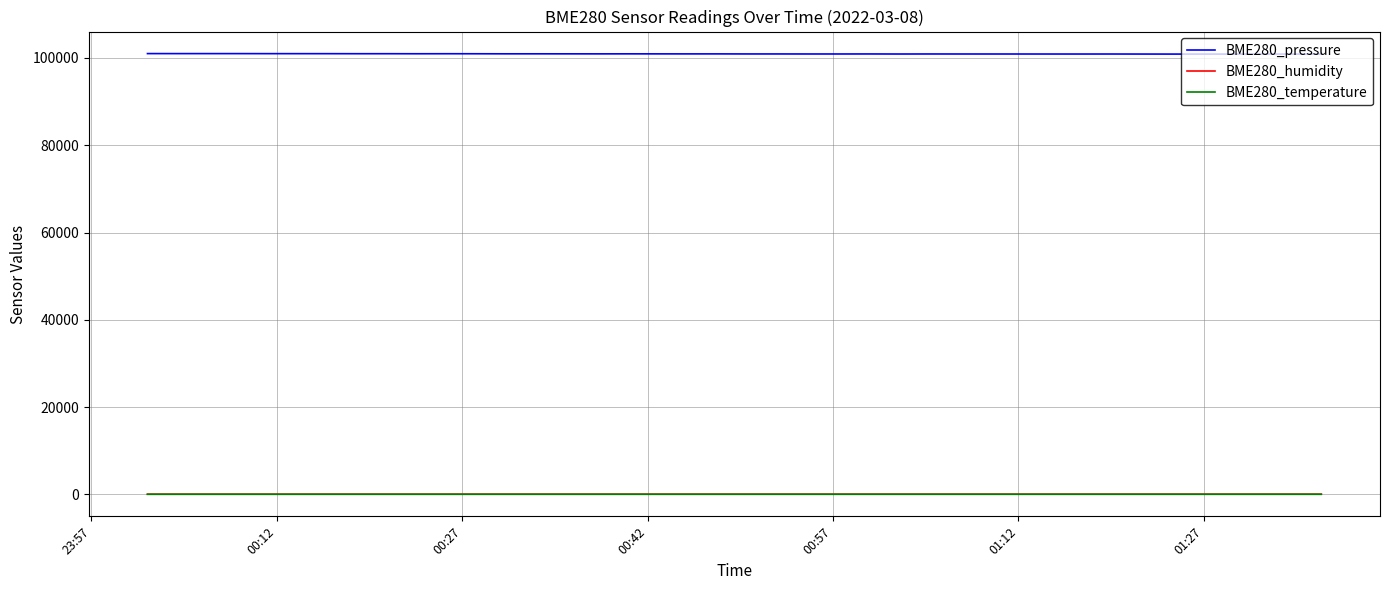

True or false: BME280_temperature and BME280_pressure cross at least once.

False